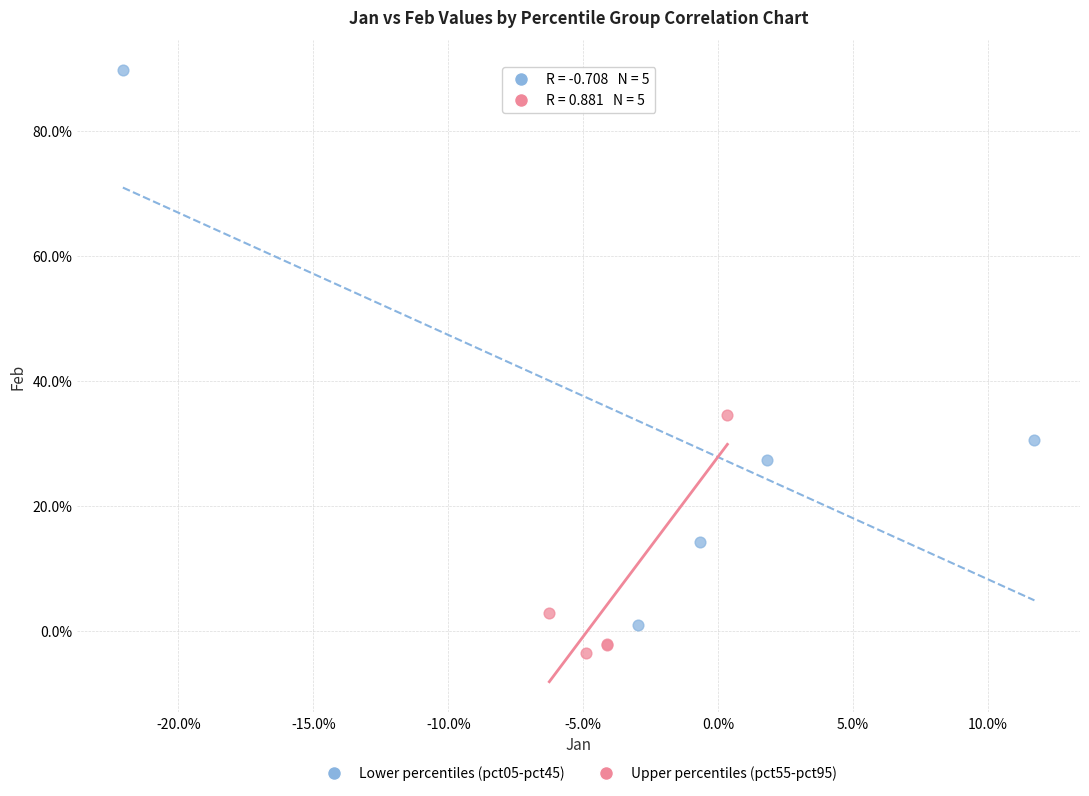

What are all the series names shown in the legend?

Lower percentiles (pct05-pct45), Upper percentiles (pct55-pct95)